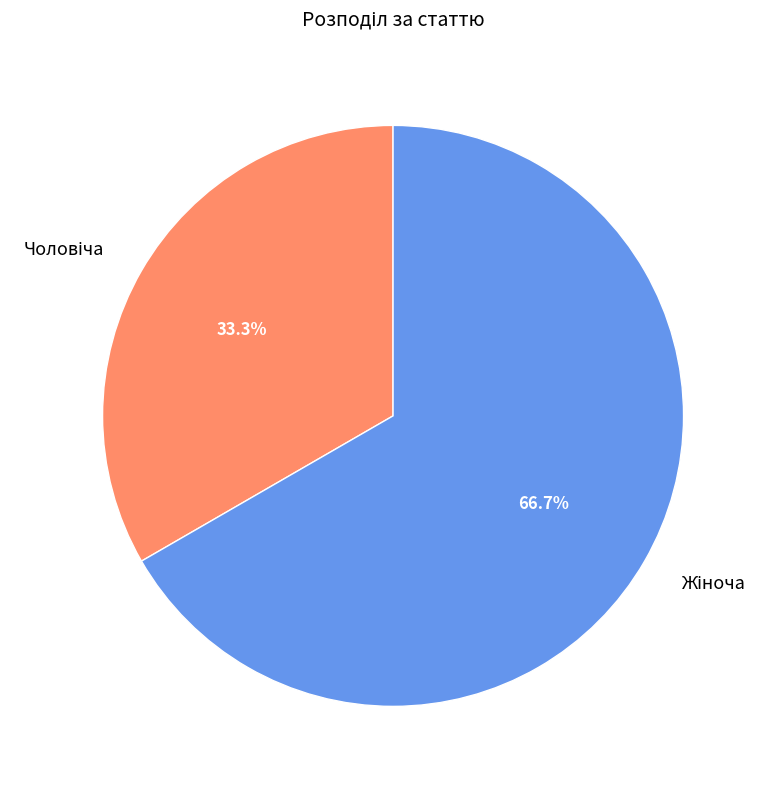

Does any single category account for the majority?

Yes